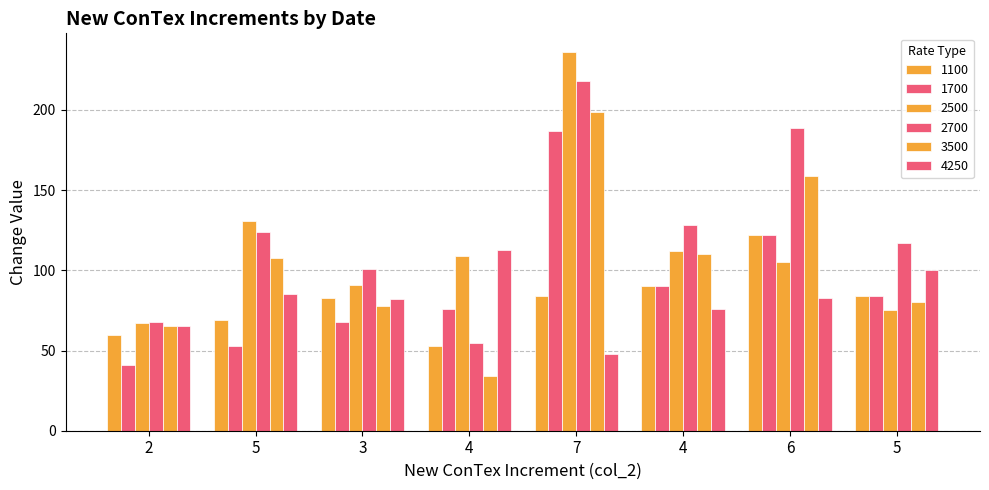

What value does the 1100 series have at 7?

84